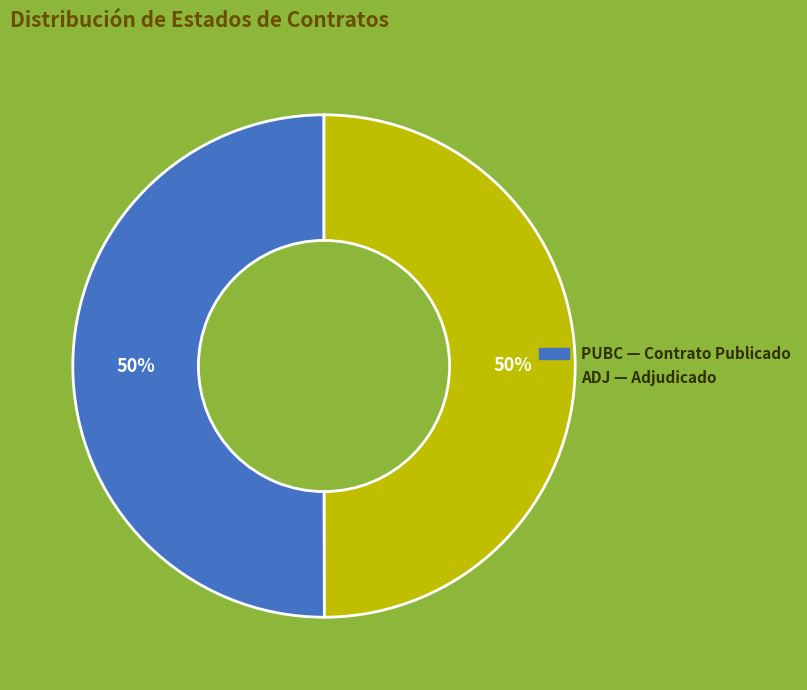

Do ADJ and PUBC together represent more than half of the pie?

Yes